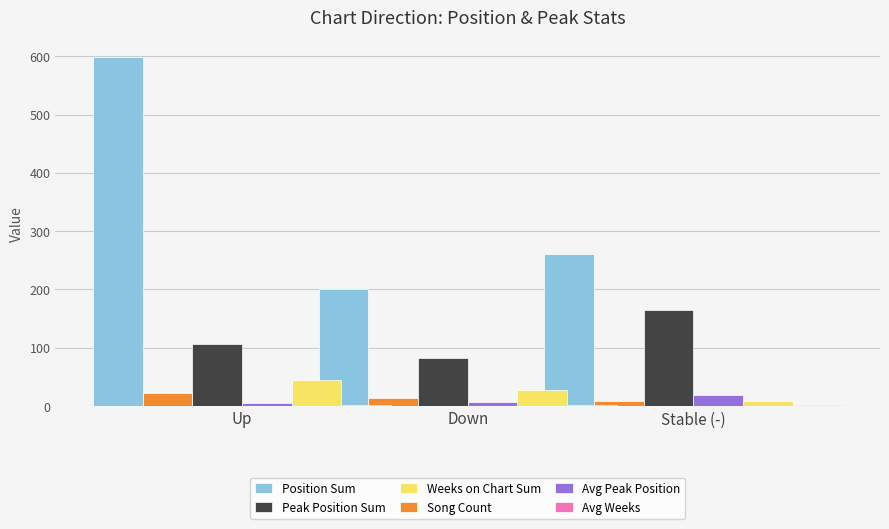

Does the chart contain any negative values?

No